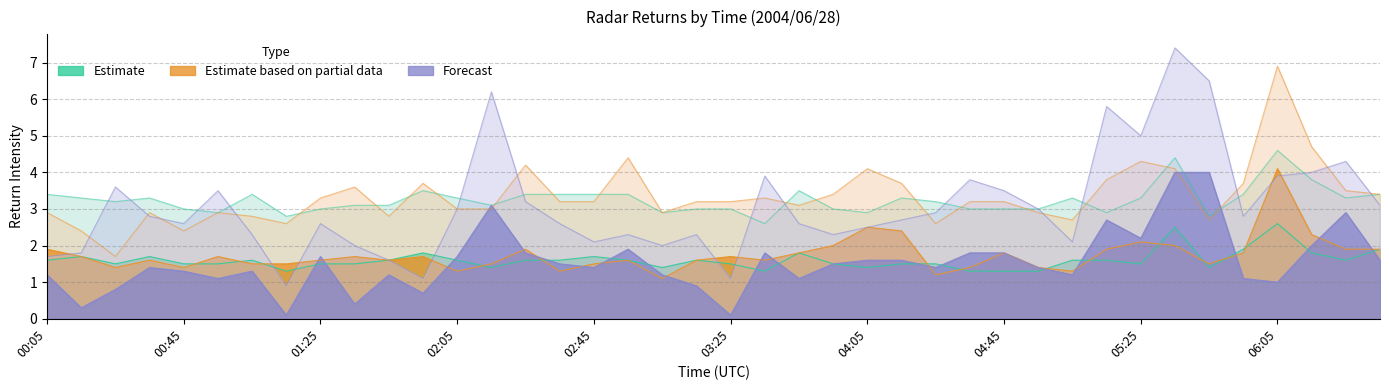

What is the label of the 11th point from the left?

01:45